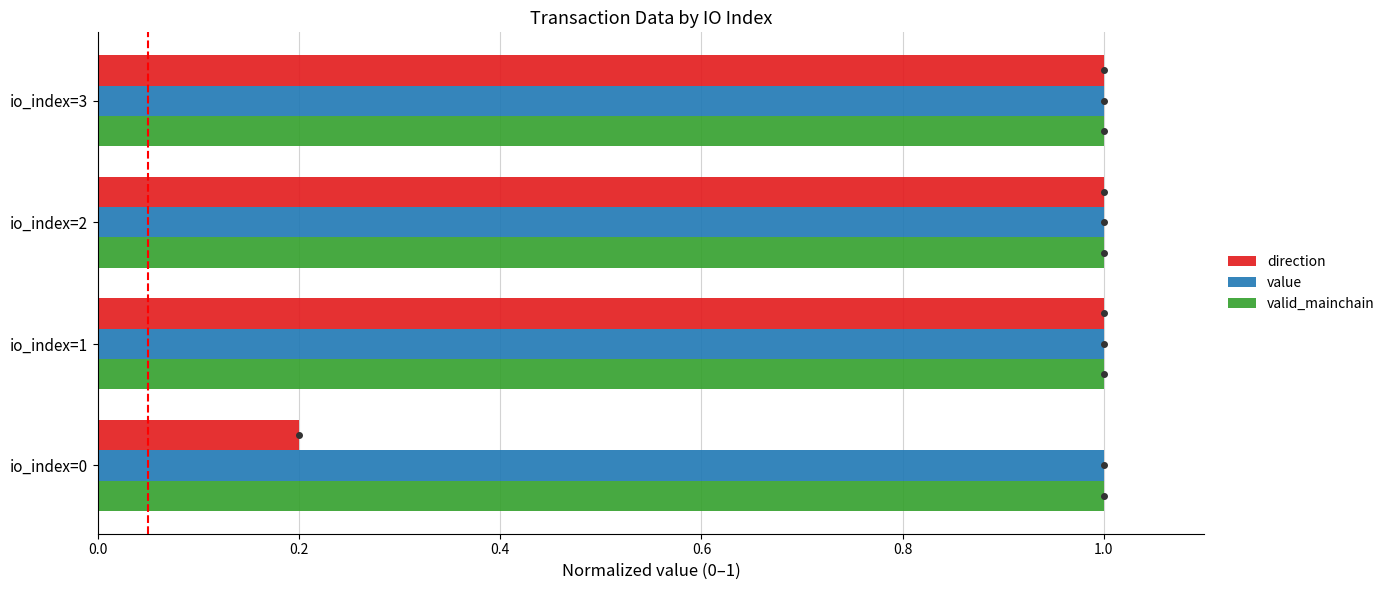

What is the difference between the direction values at io_index=0 and io_index=2?

0.8